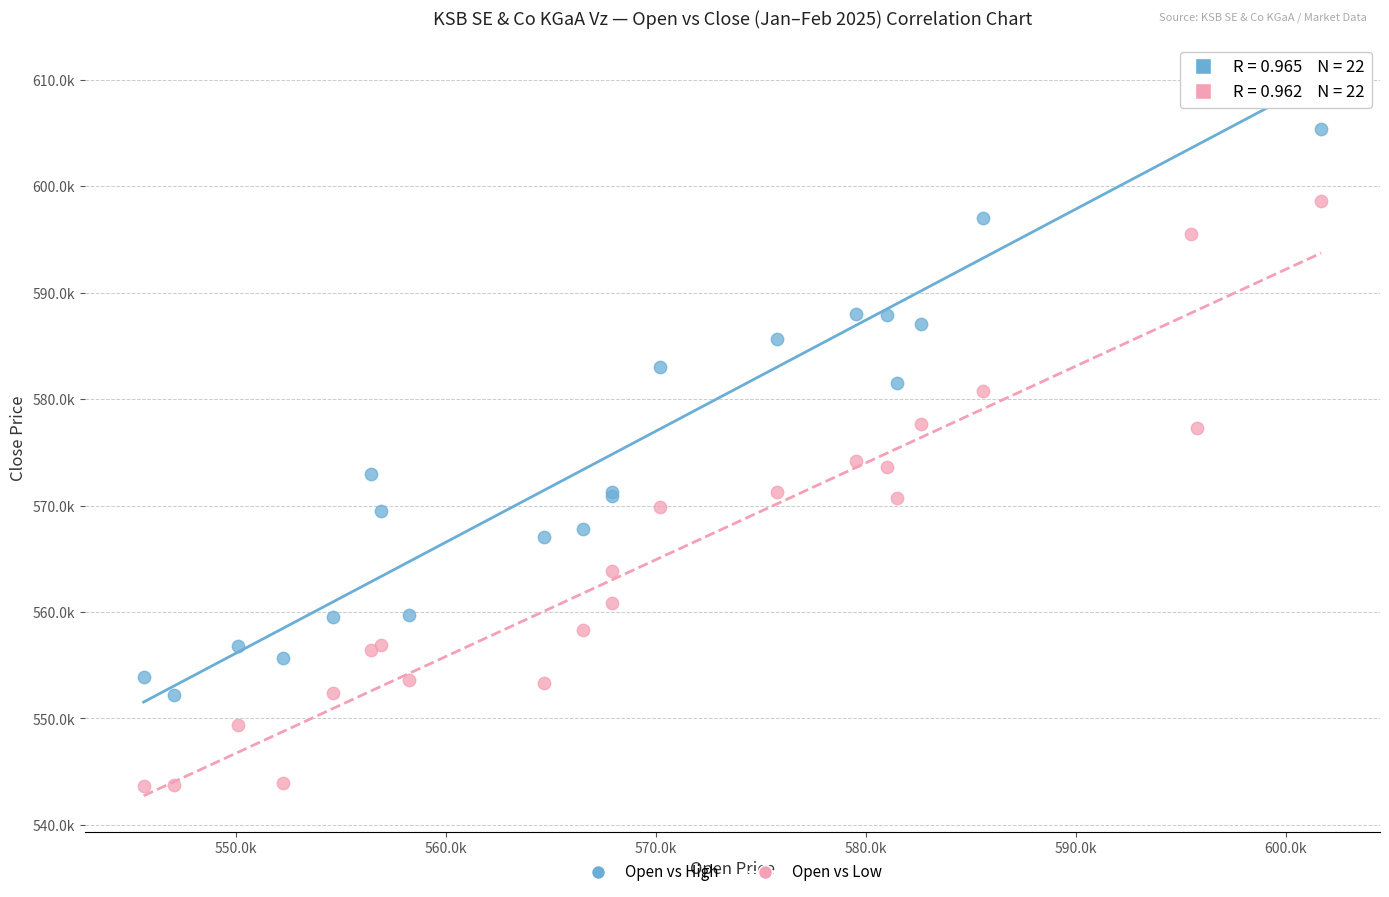

What are all the series names shown in the legend?

Open vs High, Open vs Low